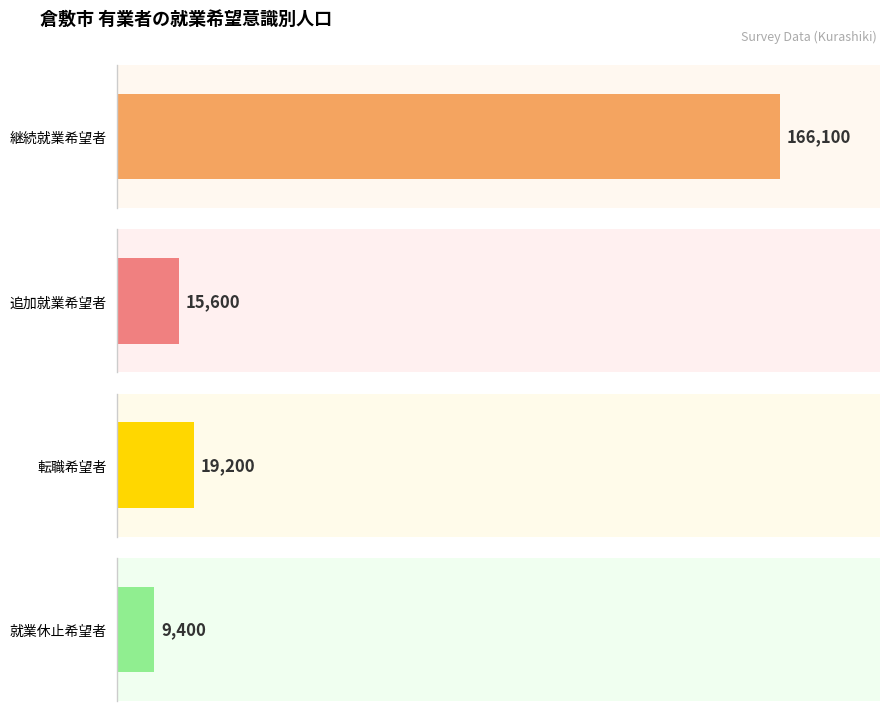

Is it true that 追加就業希望者 equals 2412 at 総数(未婚)?

False